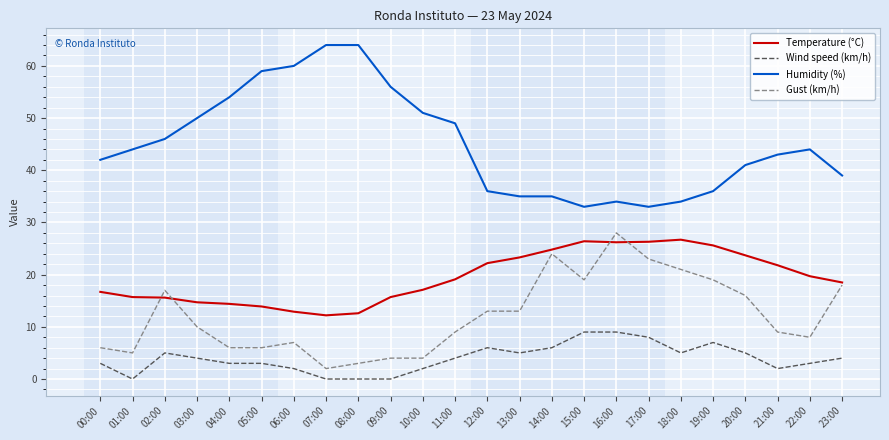

At which label does Gust (km/h) first exceed 10?

02:00